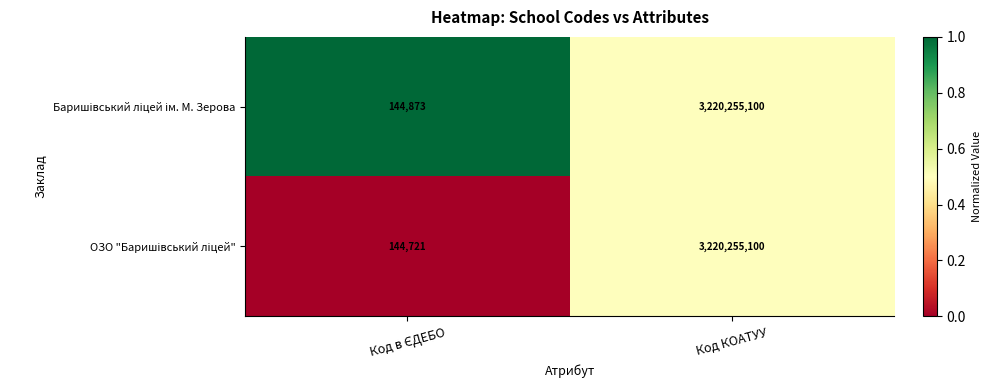

At which category is the sum across all series the highest?

Код КОАТУУ